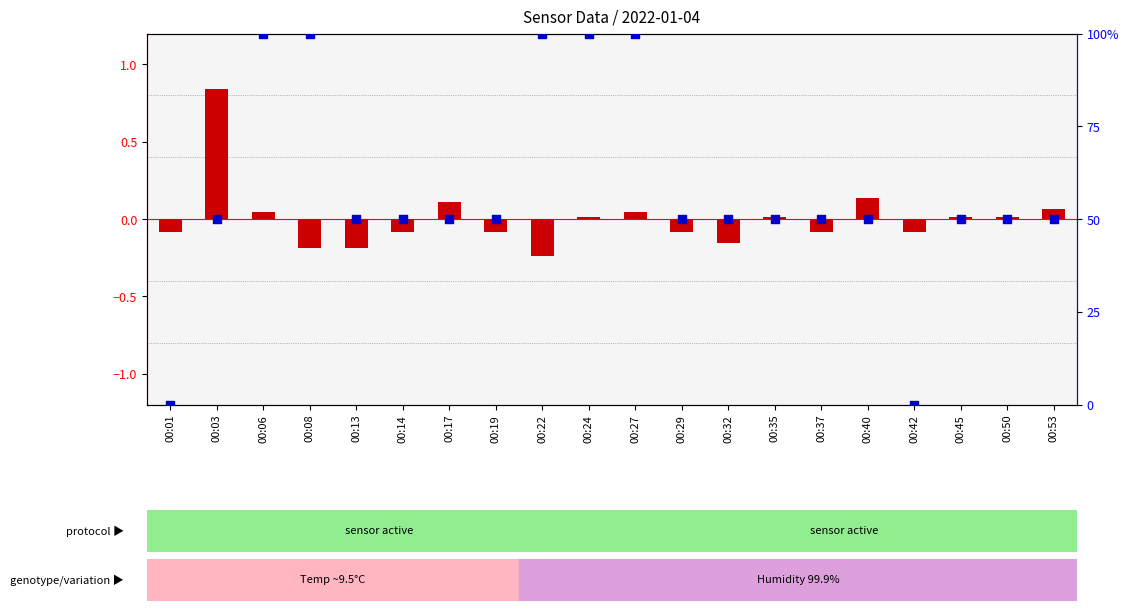

Which series has the largest total across all categories?

percentile rank within the sample